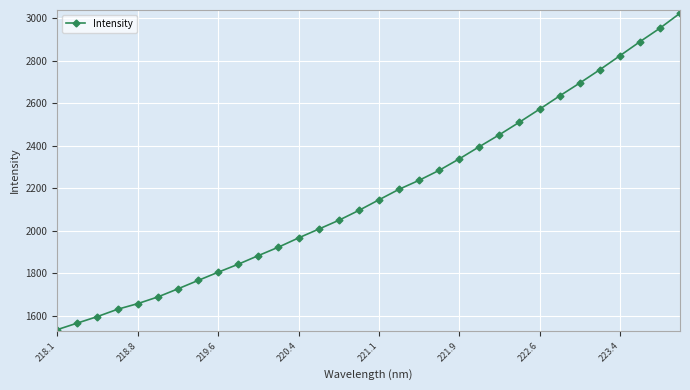

What is the difference between the maximum and minimum values?

1489.7